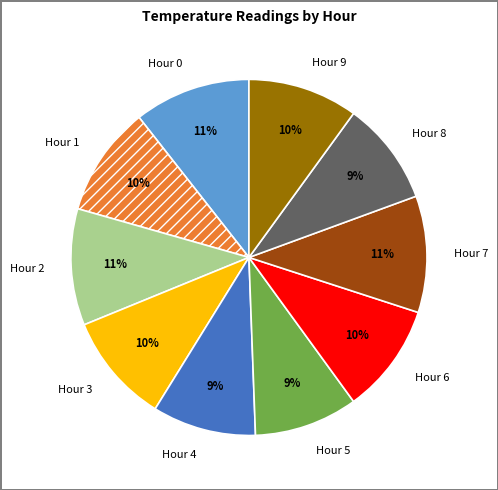

To the nearest percent, what portion does Hour 3 represent?

10%